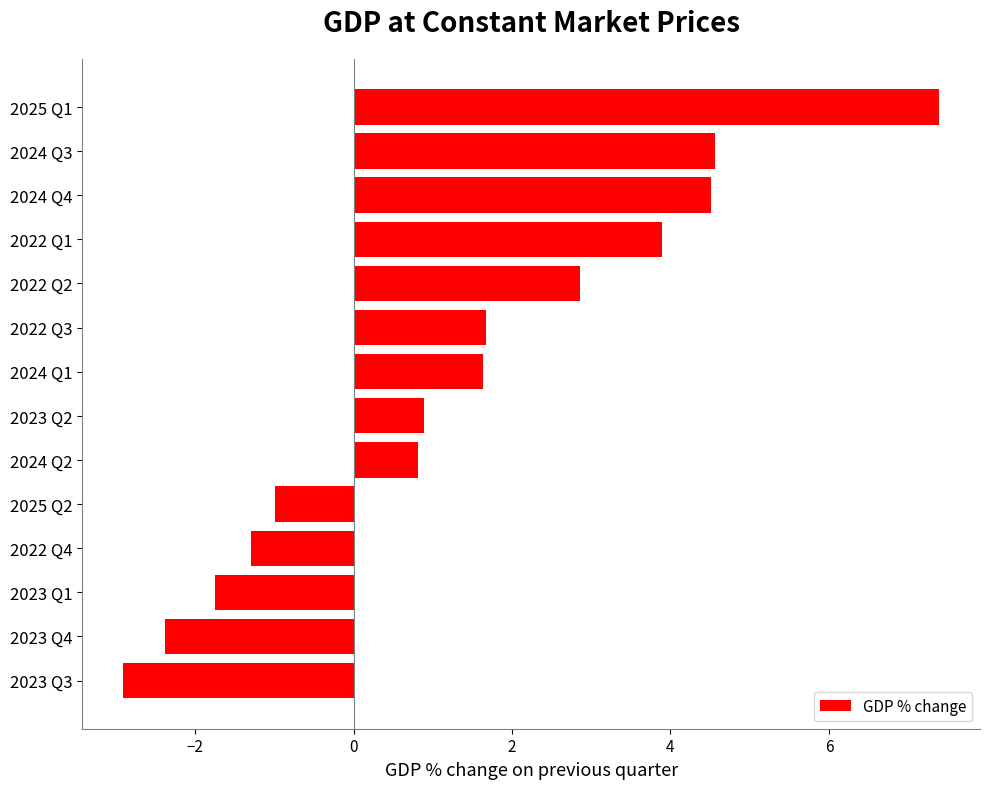

How many data points does each series have?

14